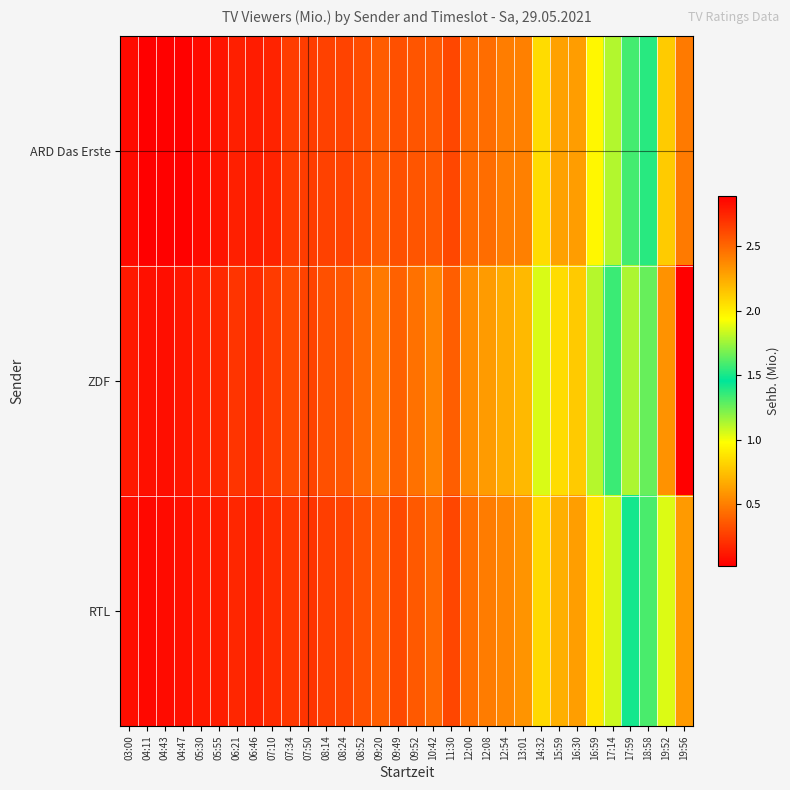

Which has a higher value, 12:00 or 12:54?

12:54